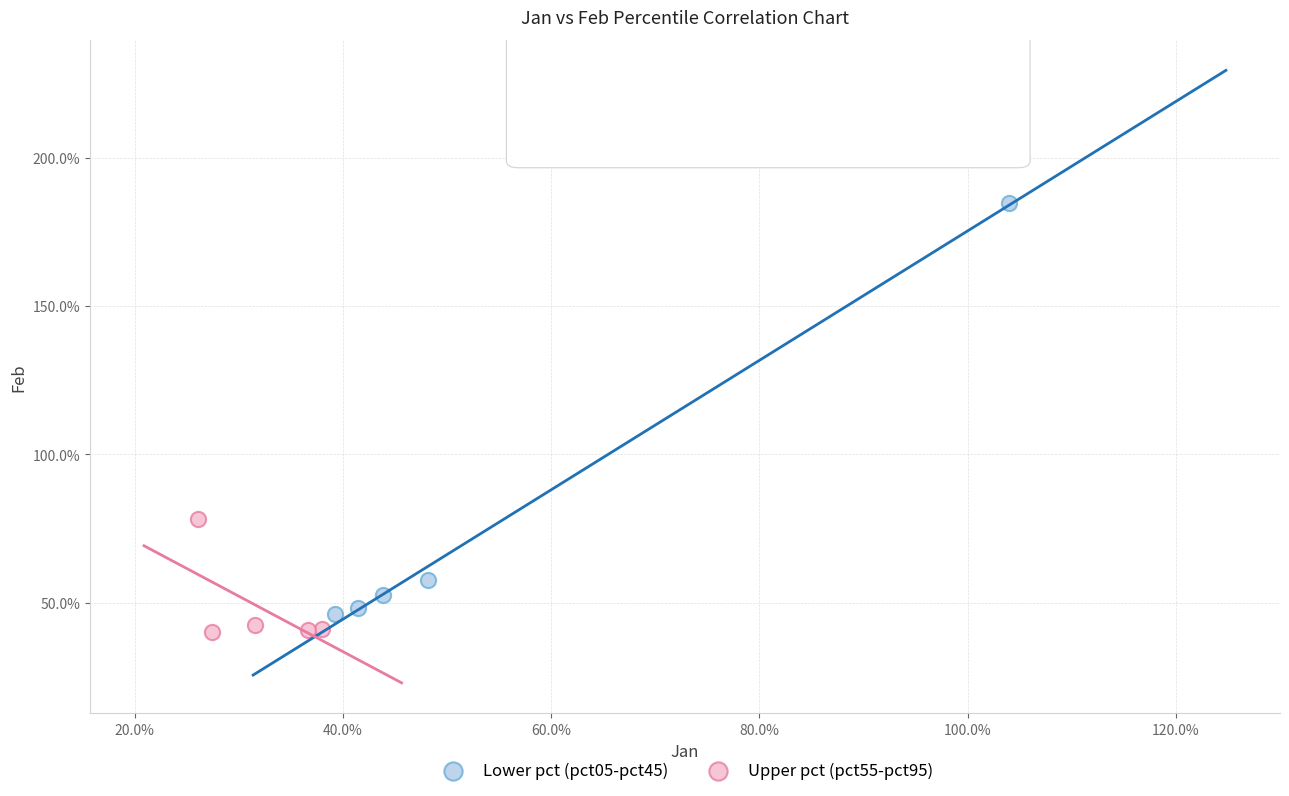

Which series has the widest spread of Y values?

Lower pct (pct05-pct45)